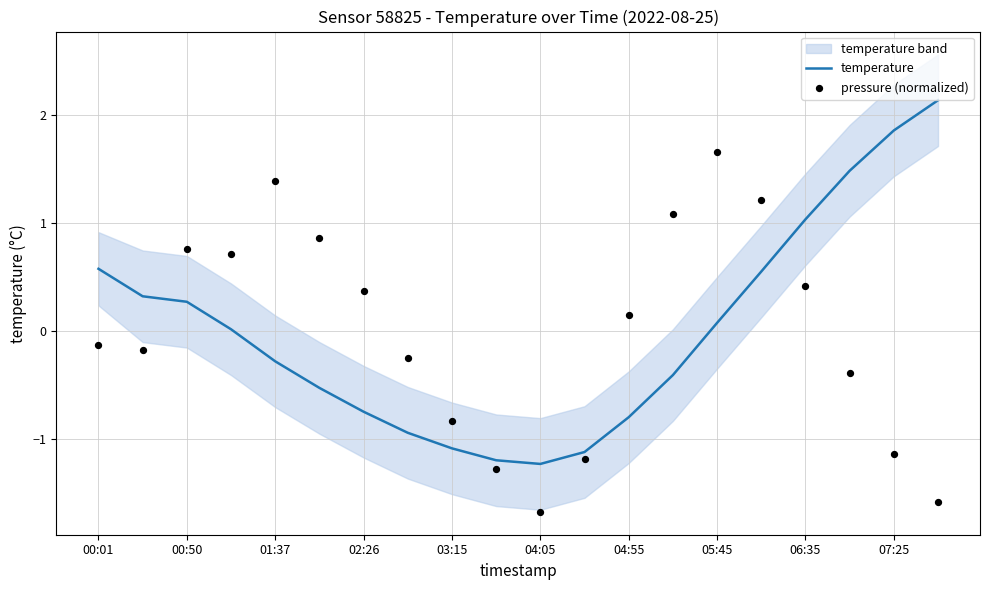

Which series contains the highest Y value?

temperature